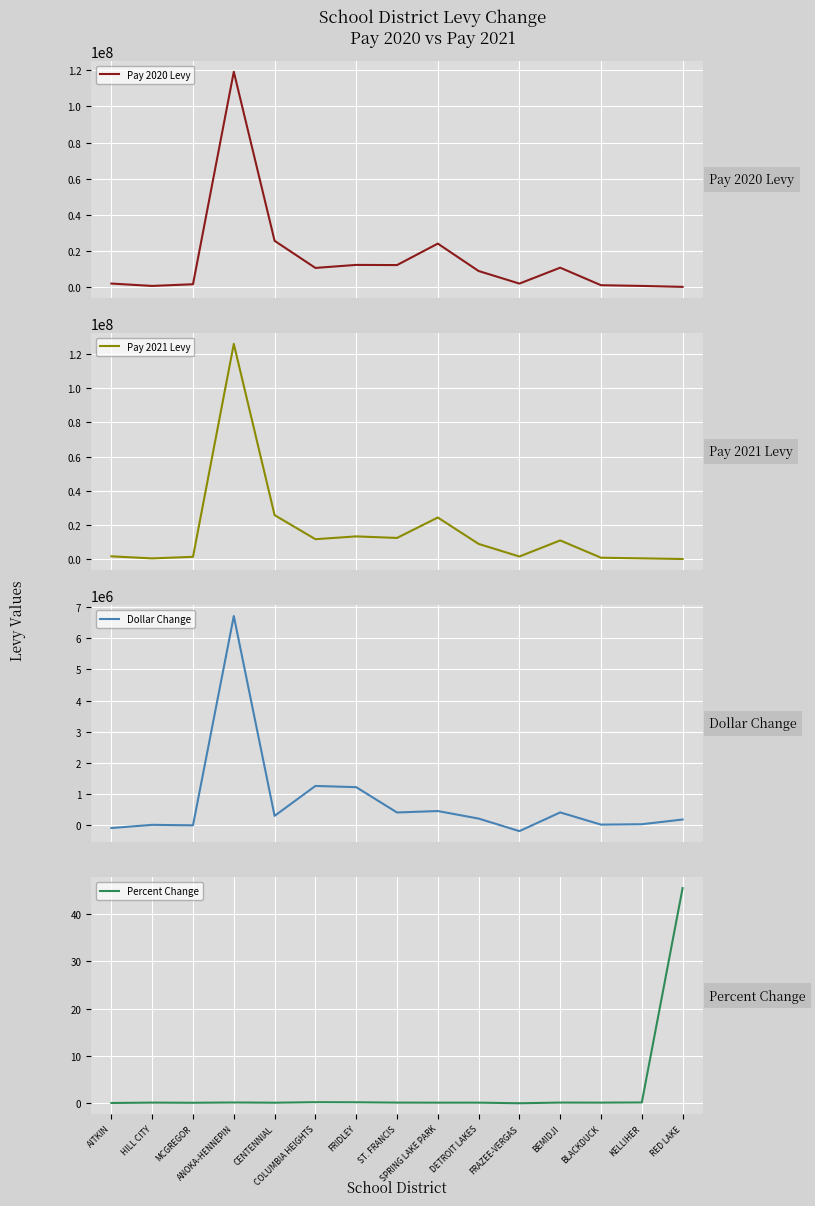

The value of Percent Change at DETROIT LAKES is 0.0. True or false?

False